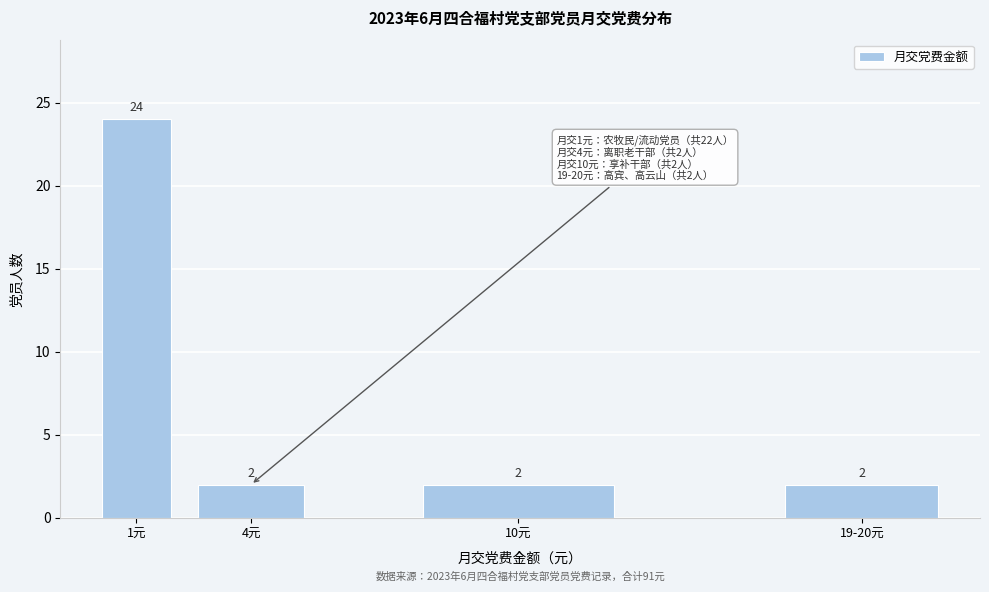

Reading right to left, list all the values displayed in this chart.

2	2	2	24